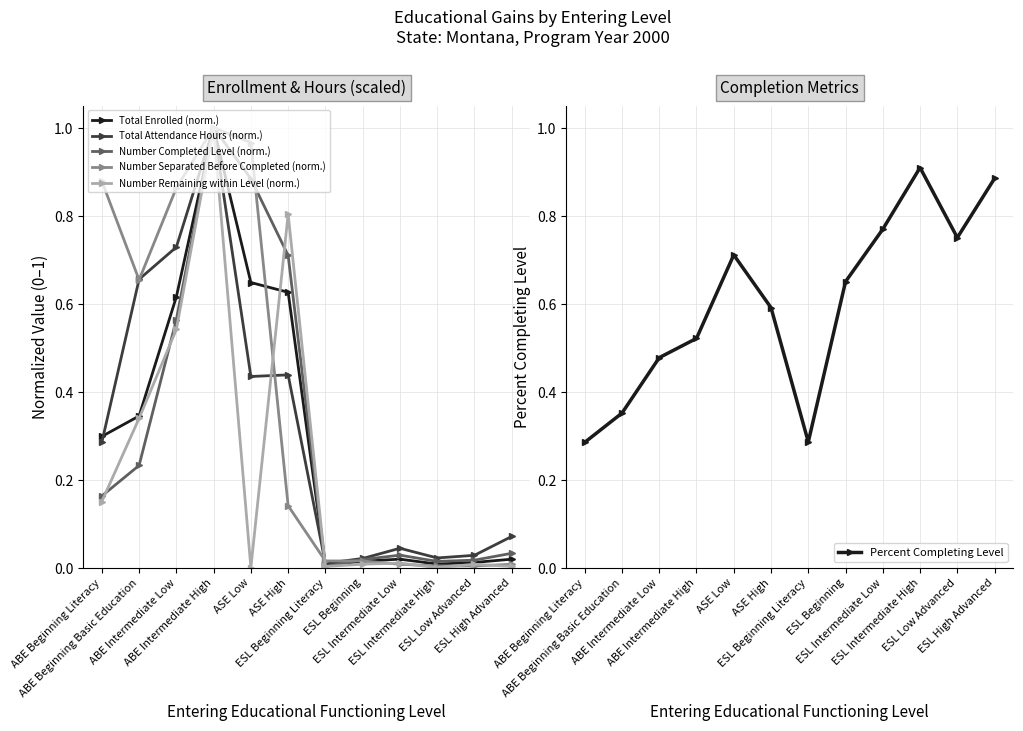

What is the maximum value for Percent Completing Level?

0.9